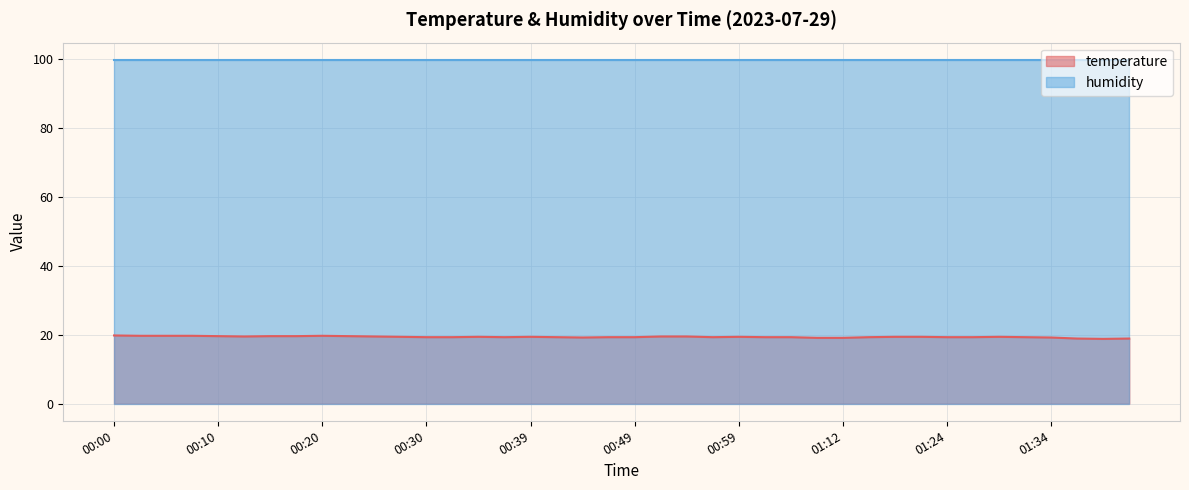

True or false: the data shows 8.9 at 00:56.

False